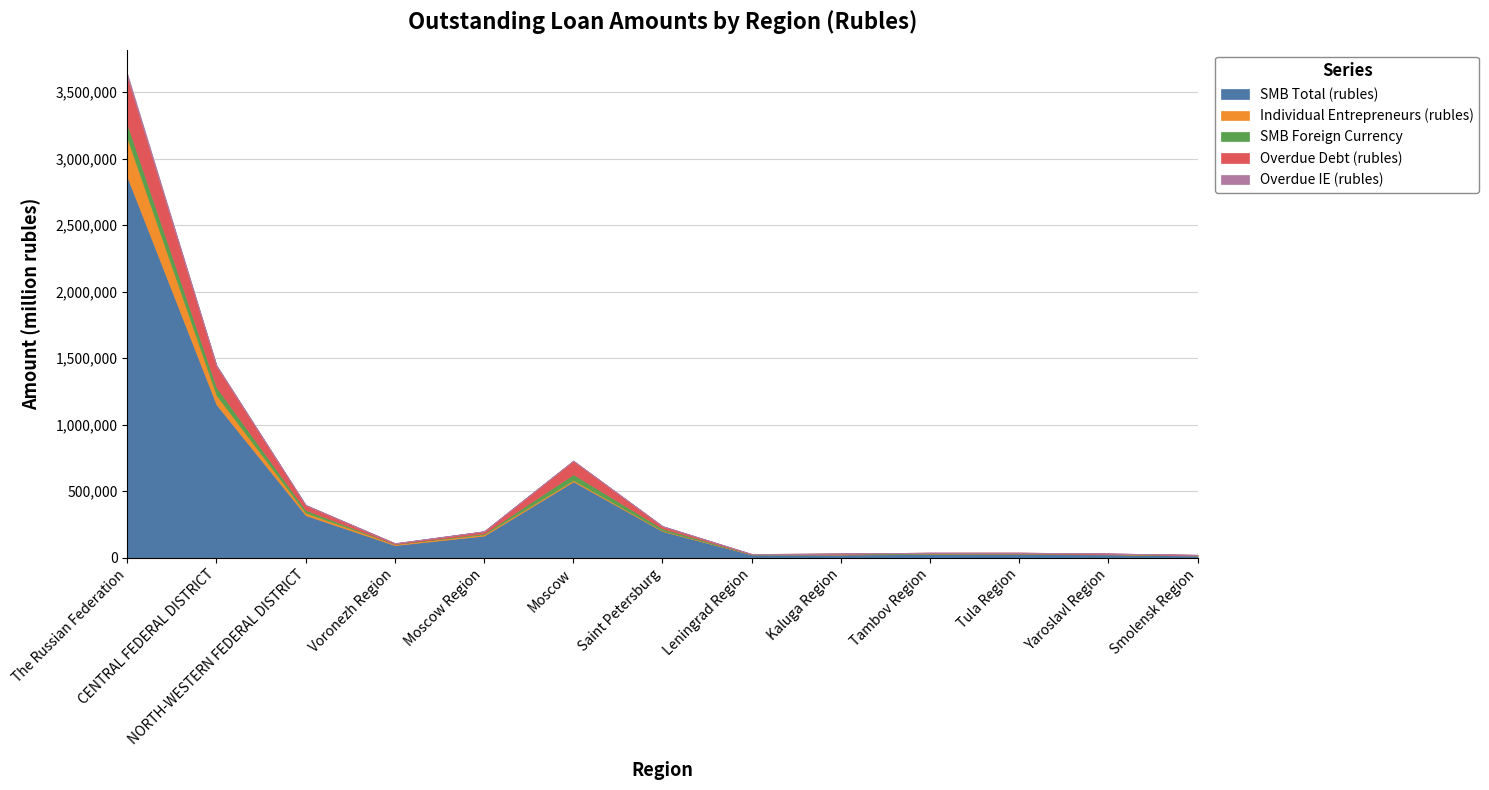

At which label is Overdue IE (rubles) closest to 11134?

CENTRAL FEDERAL DISTRICT